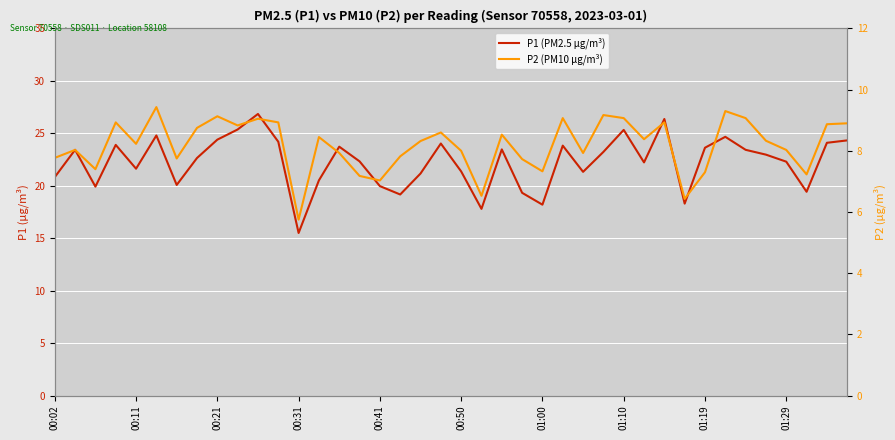

What position from the left is 30?

31